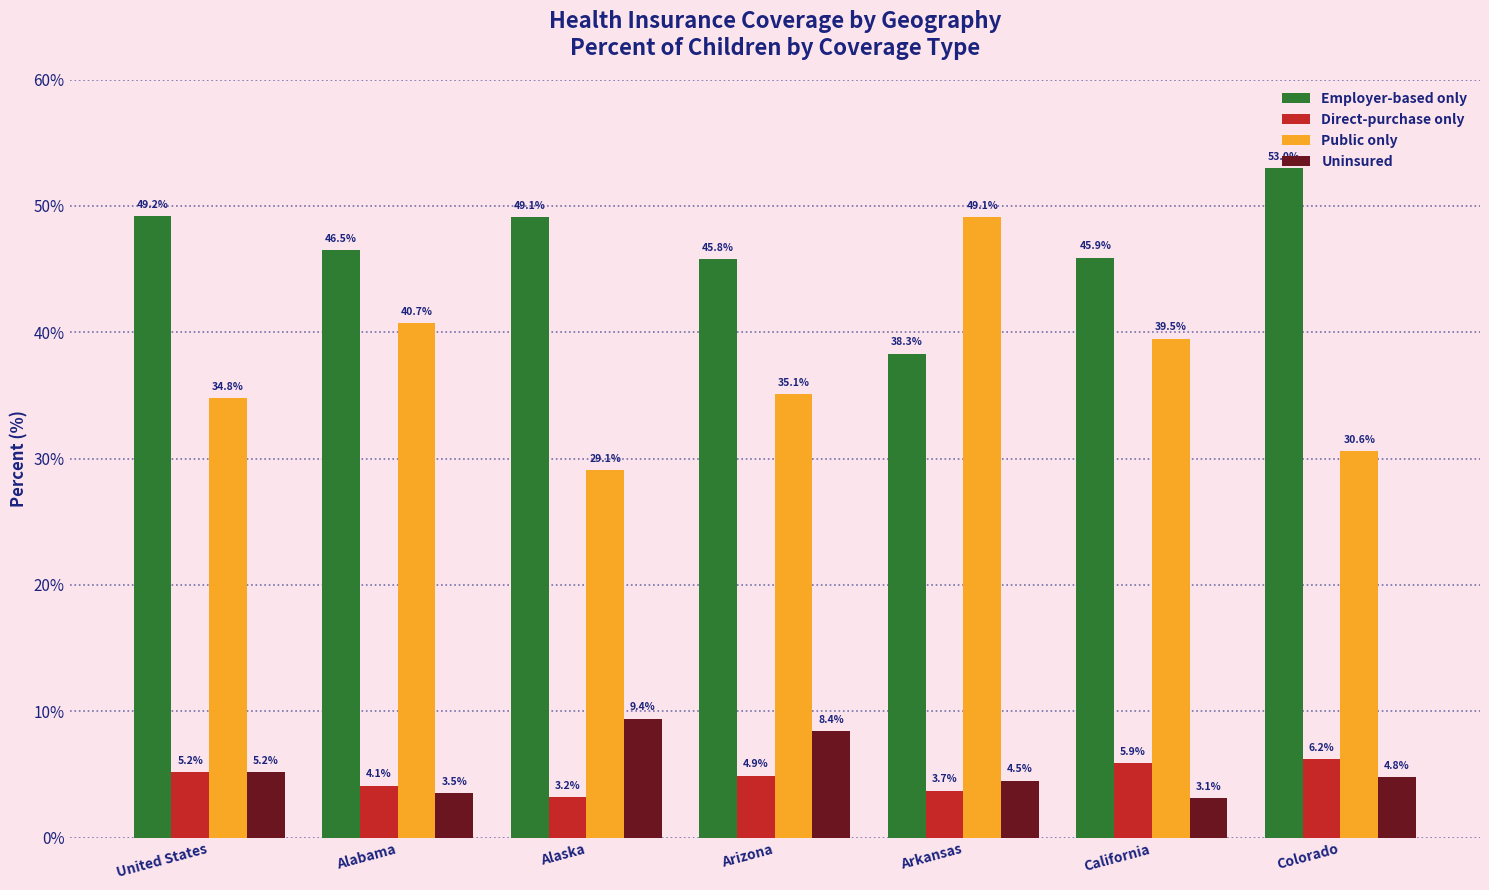

What are all the series names shown in the legend?

Employer-based only, Direct-purchase only, Public only, Uninsured